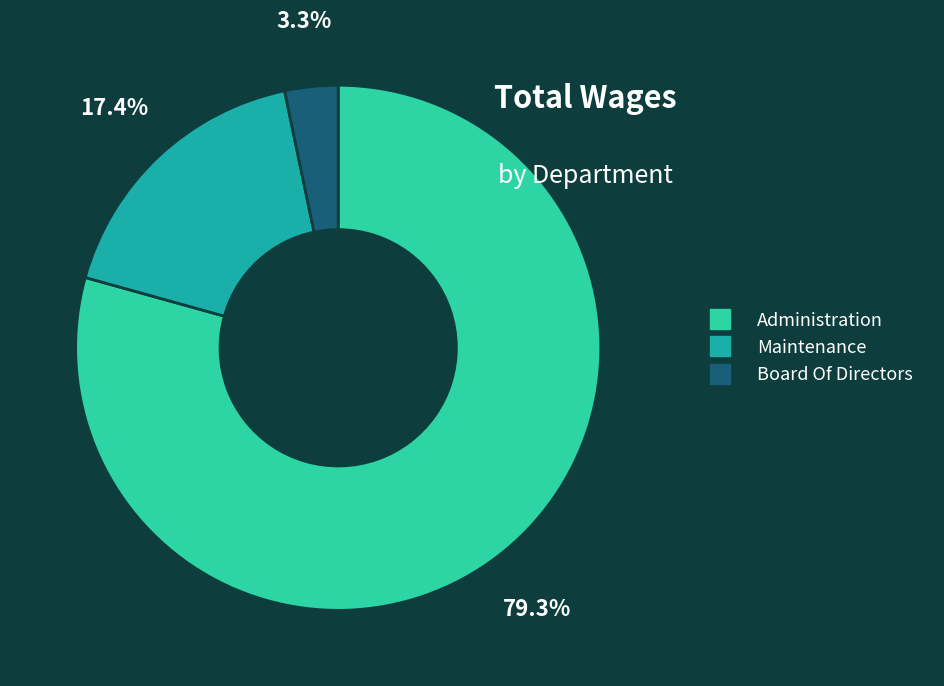

What is the largest slice in the pie chart?

Administration